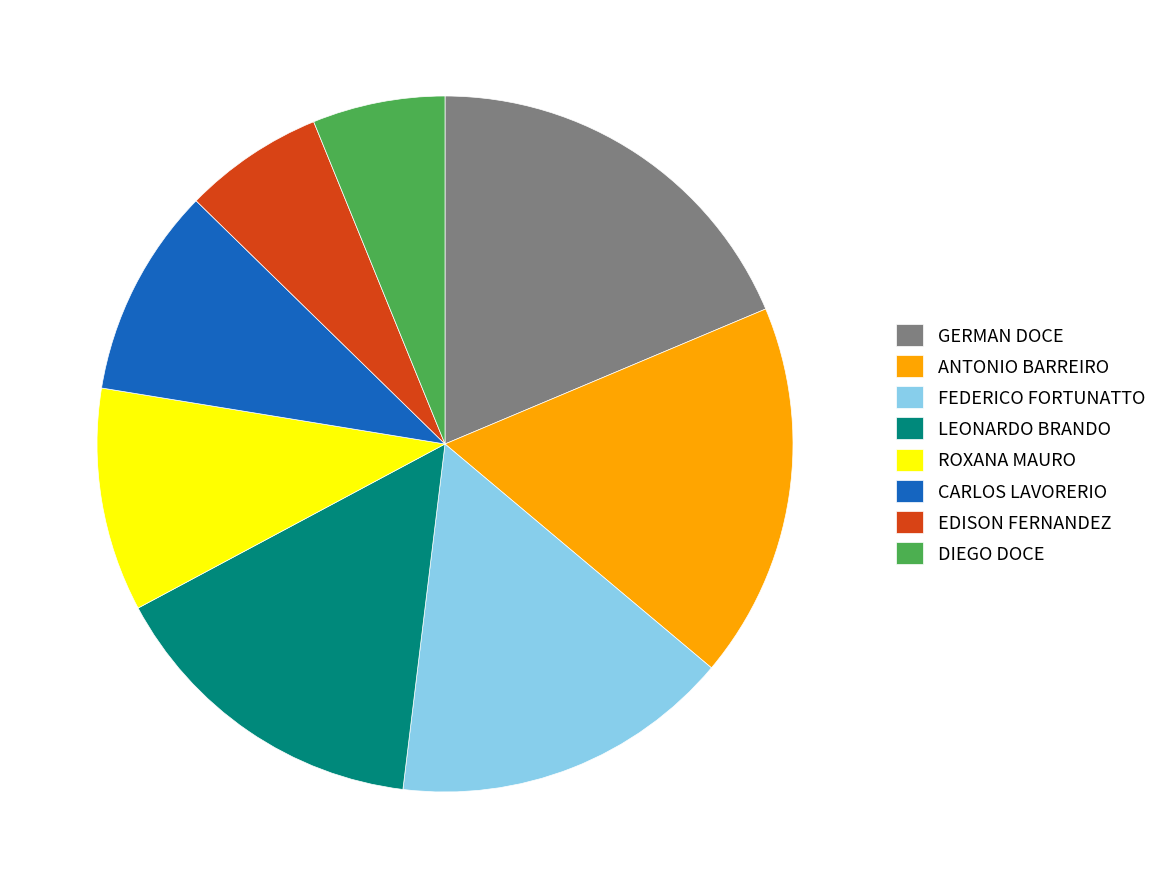

Is it true that EDISON FERNANDEZ is 7% of the pie?

True